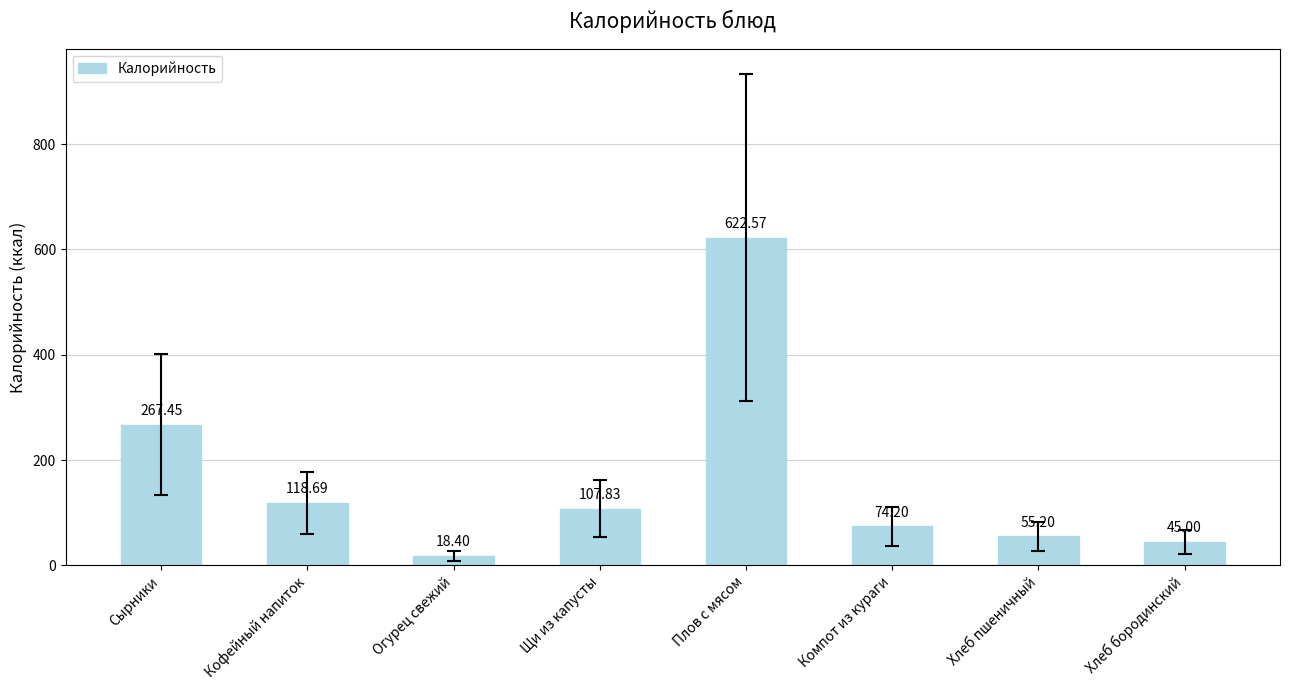

How many bars are there in total?

8